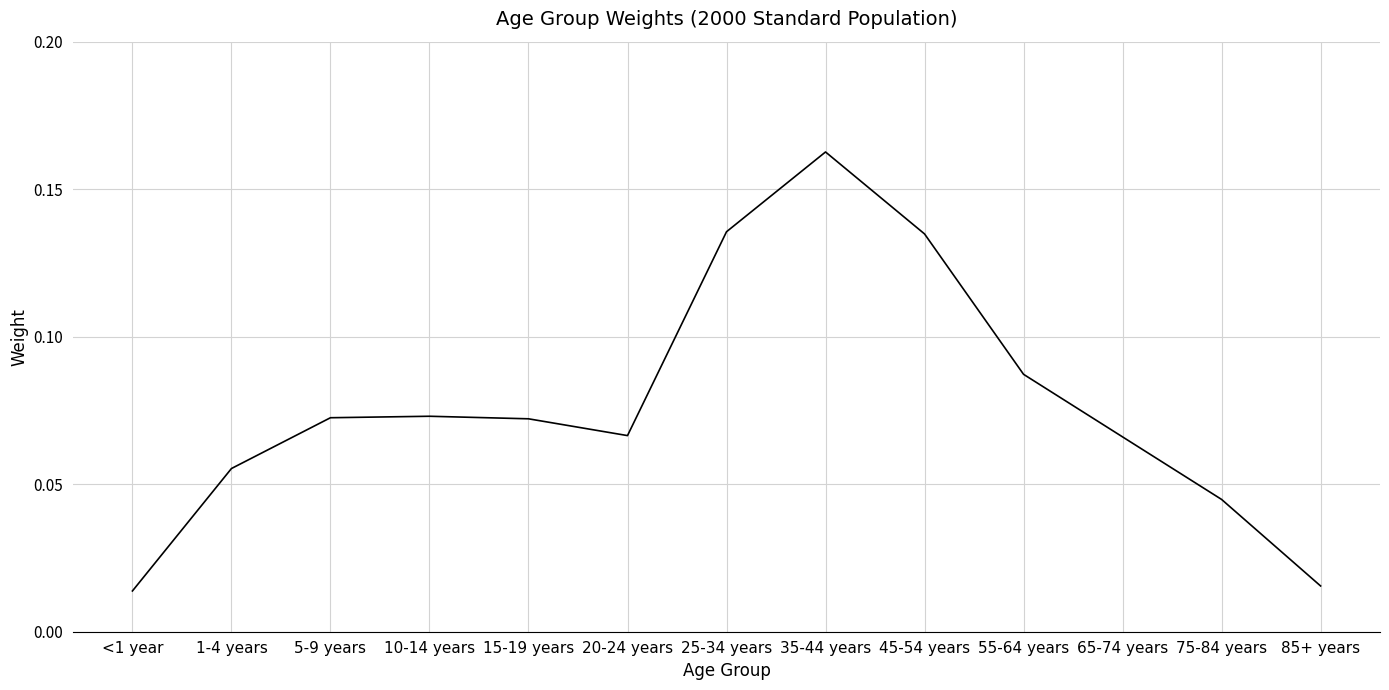

What position from the right is <1 year?

13